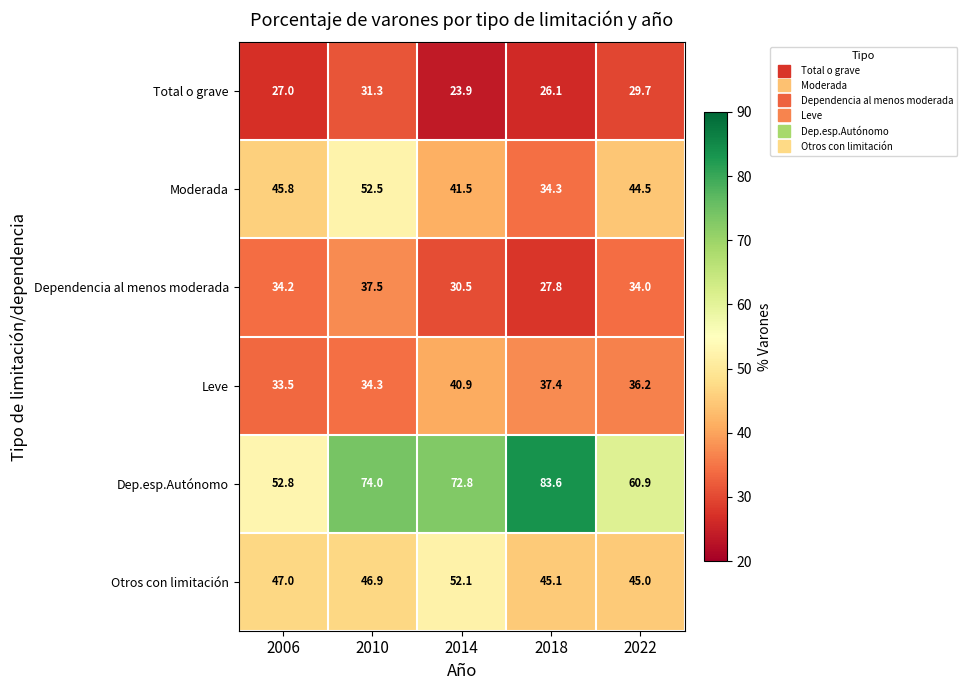

The value of Otros con limitación at 2014 is 18.5. True or false?

False